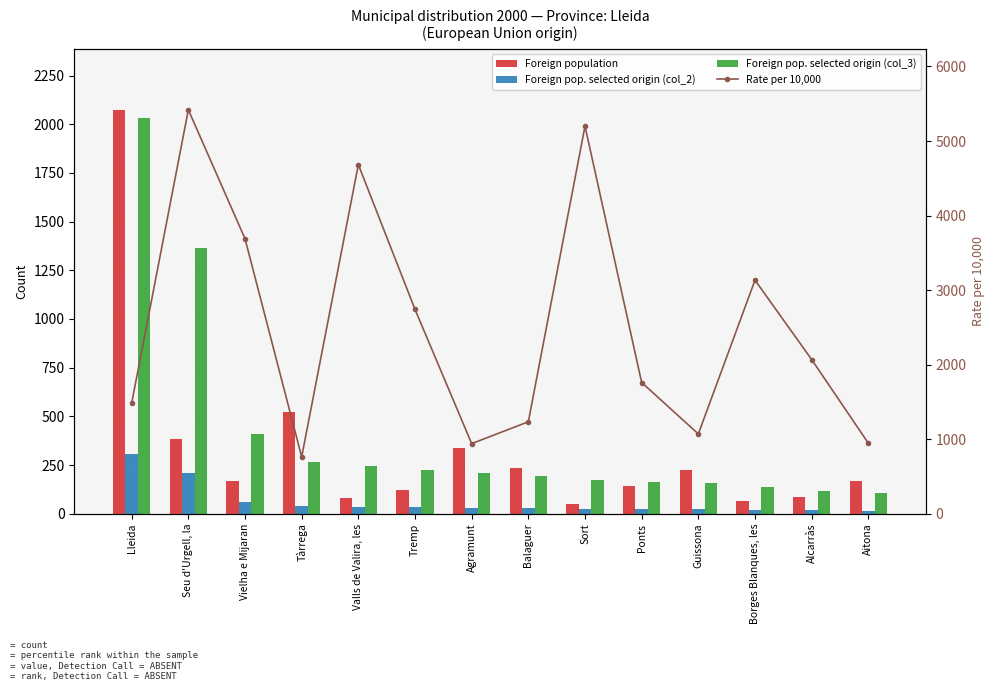

The value of Rate per 10,000 at Agramunt is 941. True or false?

True